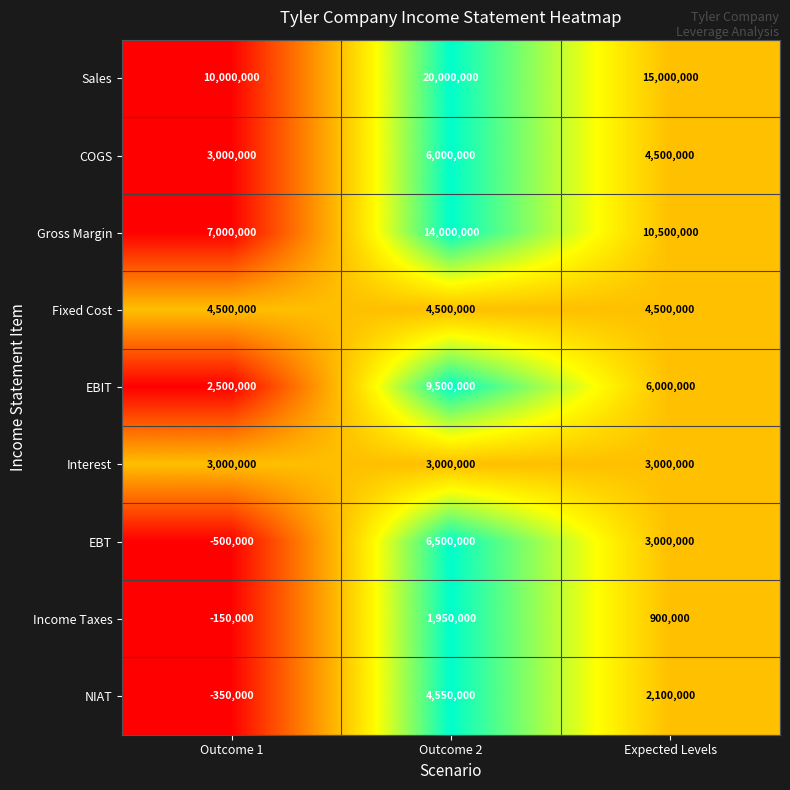

How many values in NIAT are above zero?

2